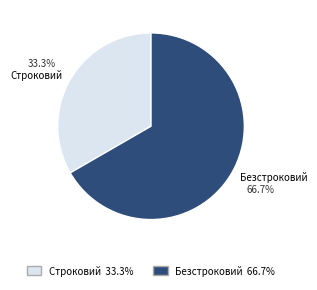

Rank the categories by value from lowest to highest.

Строковий, Безстроковий